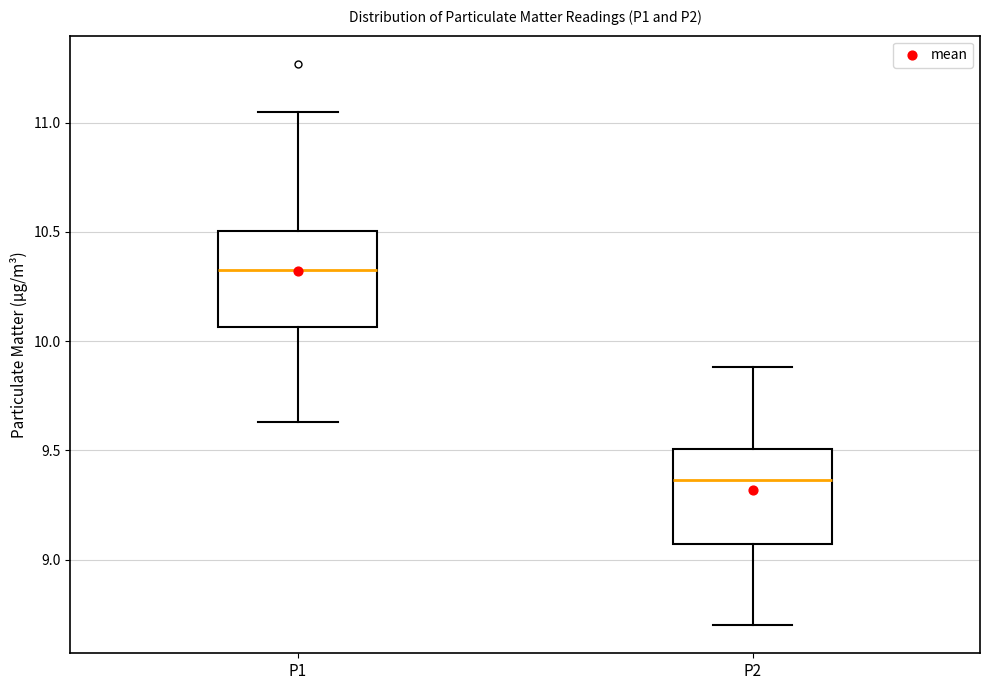

Reading left to right, transcribe this box plot: for each box, give where its median line is, the range the box spans, and where its two whiskers end, as read against the y-axis. The values are not printed on the chart, so give them approximately, as read against the axis.

P1: median 10.35, box 10.05 to 10.50, whiskers 9.65 to 11.05
P2: median 9.35, box 9.05 to 9.50, whiskers 8.70 to 9.90